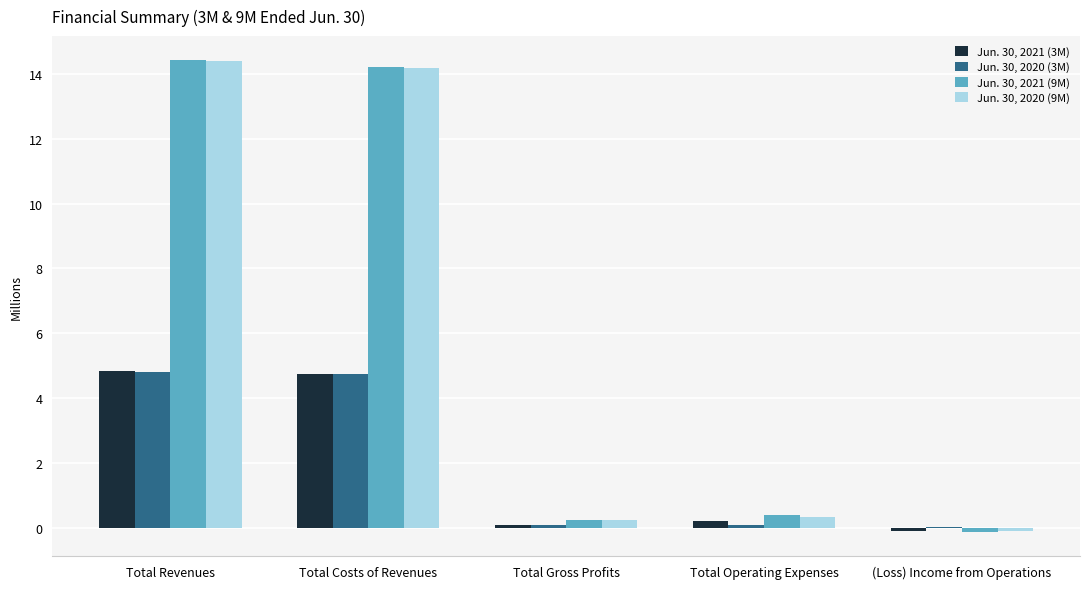

What is the maximum value shown in the chart?

14.4